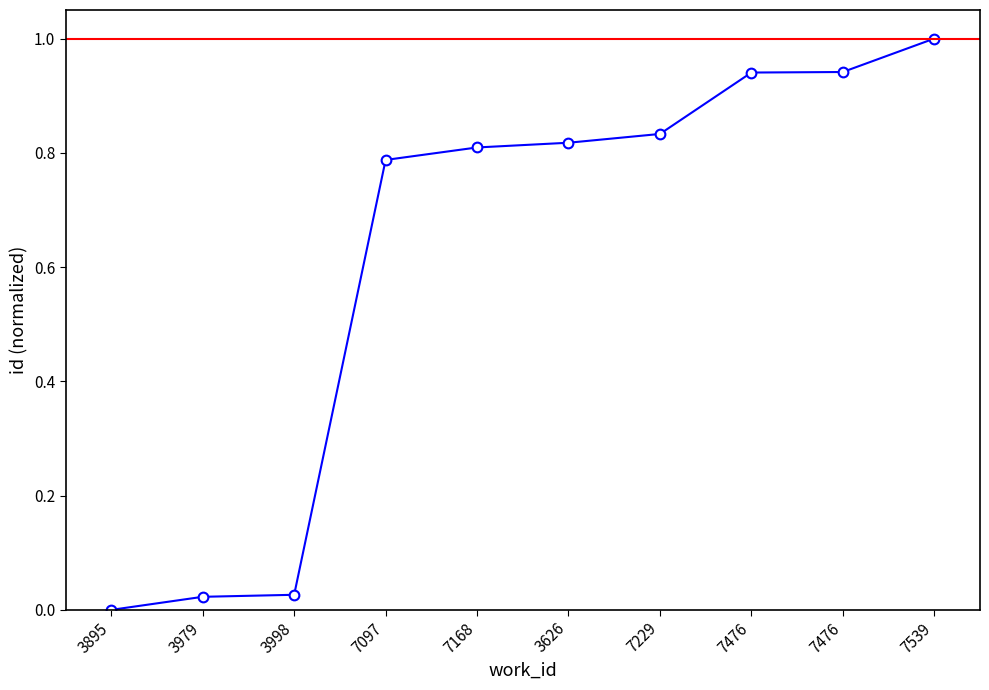

Rank the categories by value from lowest to highest.

3895, 3979, 3998, 7097, 7168, 3626, 7229, 7476, 7476, 7539